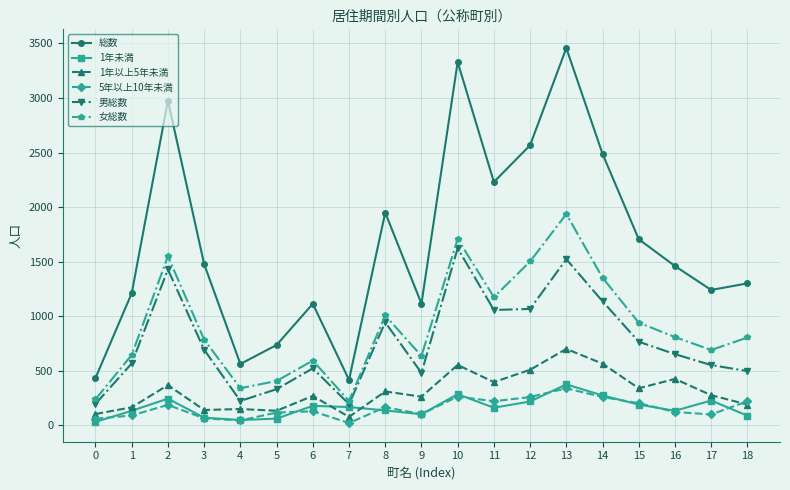

How many data points in 総数 are less than 1459?

9